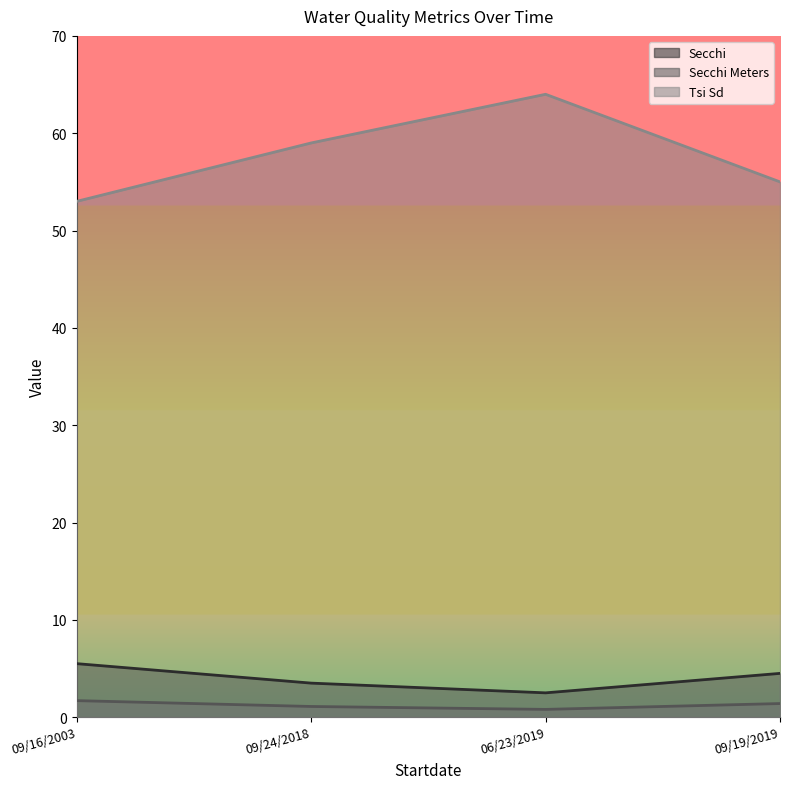

Reading left to right, extract all data points from this chart.

Secchi: 09/16/2003=5.5	09/24/2018=3.5	06/23/2019=2.5	09/19/2019=4.5
Secchi Meters: 09/16/2003=1.7	09/24/2018=1.1	06/23/2019=0.8	09/19/2019=1.4
Tsi Sd: 09/16/2003=53.0	09/24/2018=59.0	06/23/2019=64.0	09/19/2019=55.0